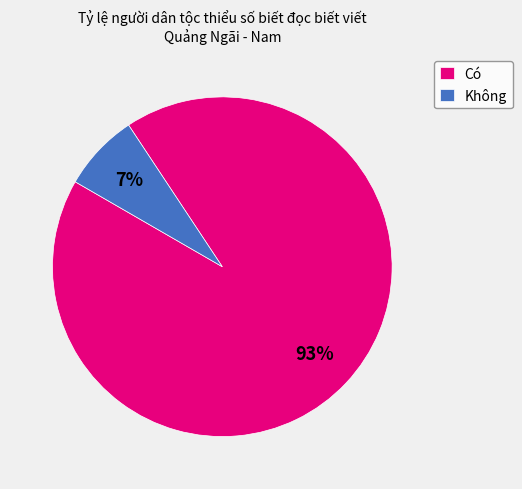

To the nearest percent, what is the combined percentage of Không and Có?

100%